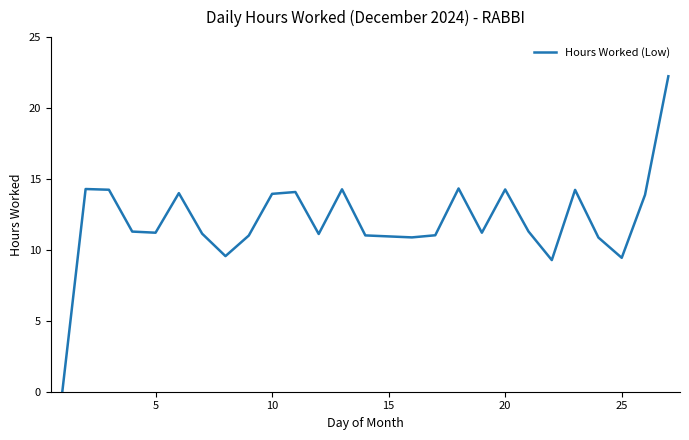

Does the chart have visible grid lines?

No